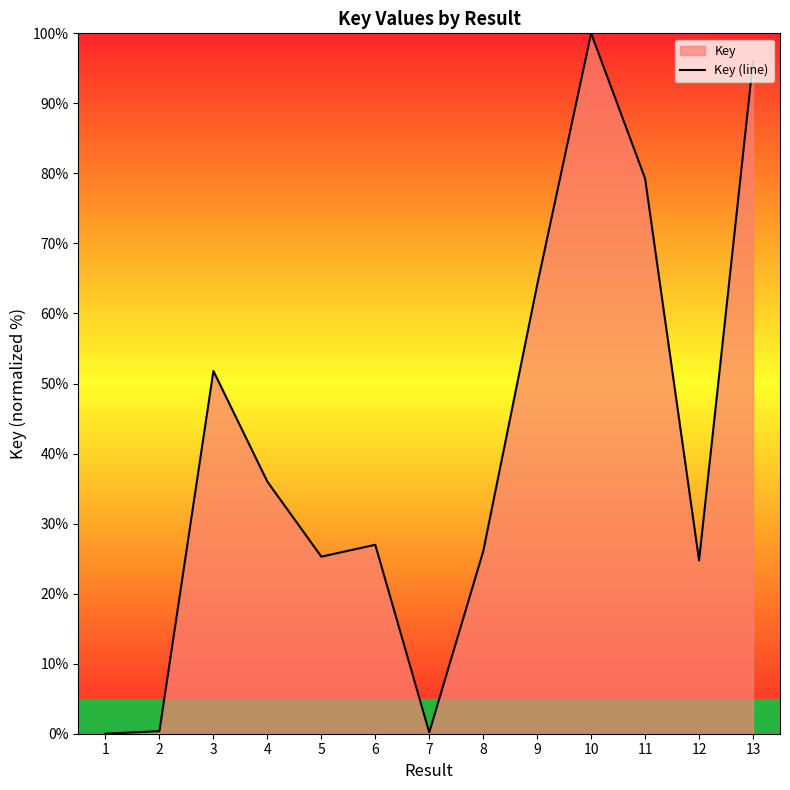

Which label corresponds to the smallest value in the chart?

1